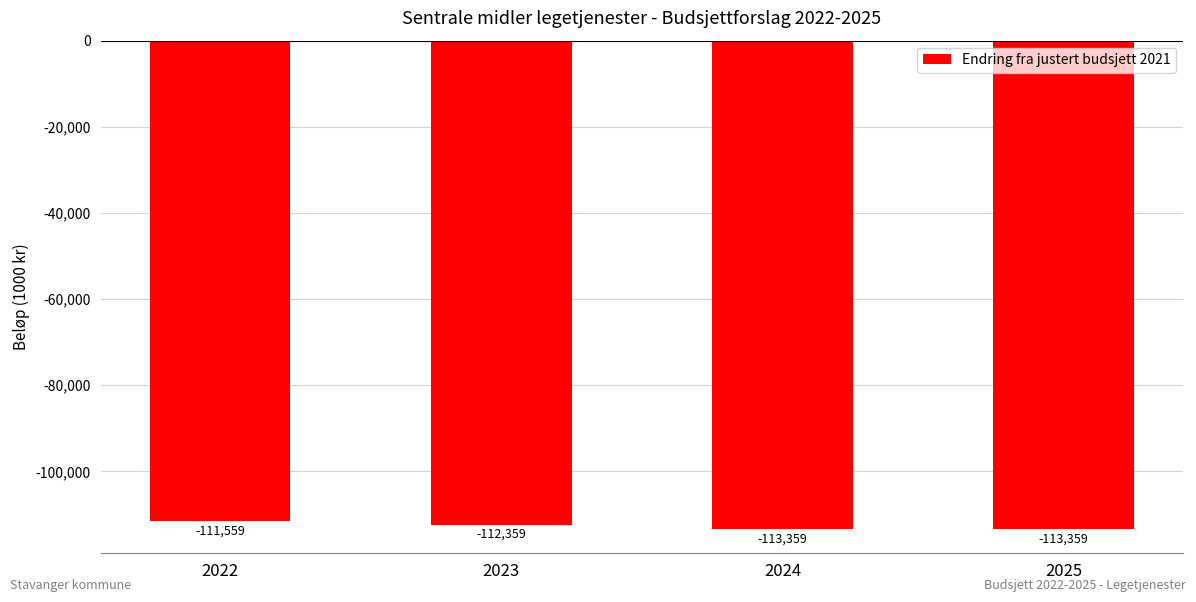

Count the number of values greater than -112359.

1